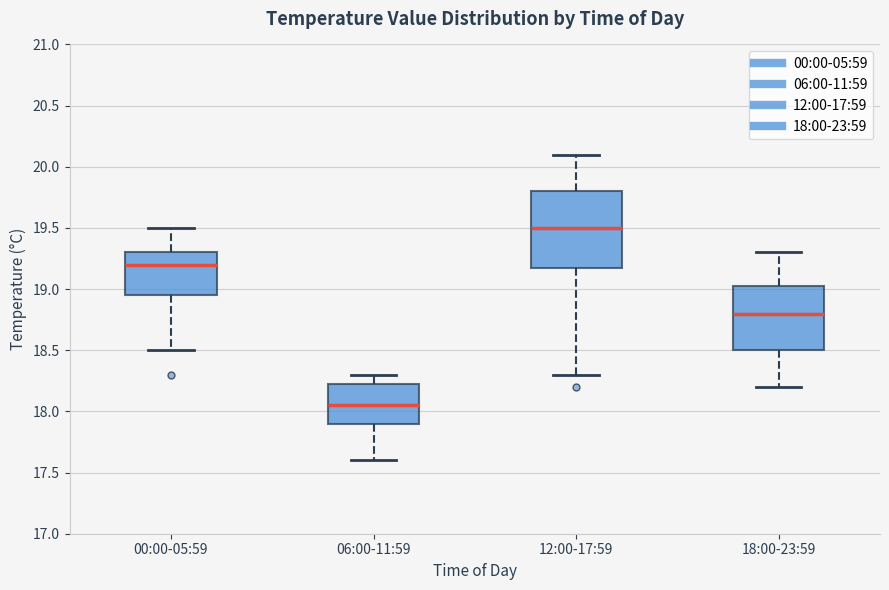

Which box has the lowest median line?

06:00-11:59